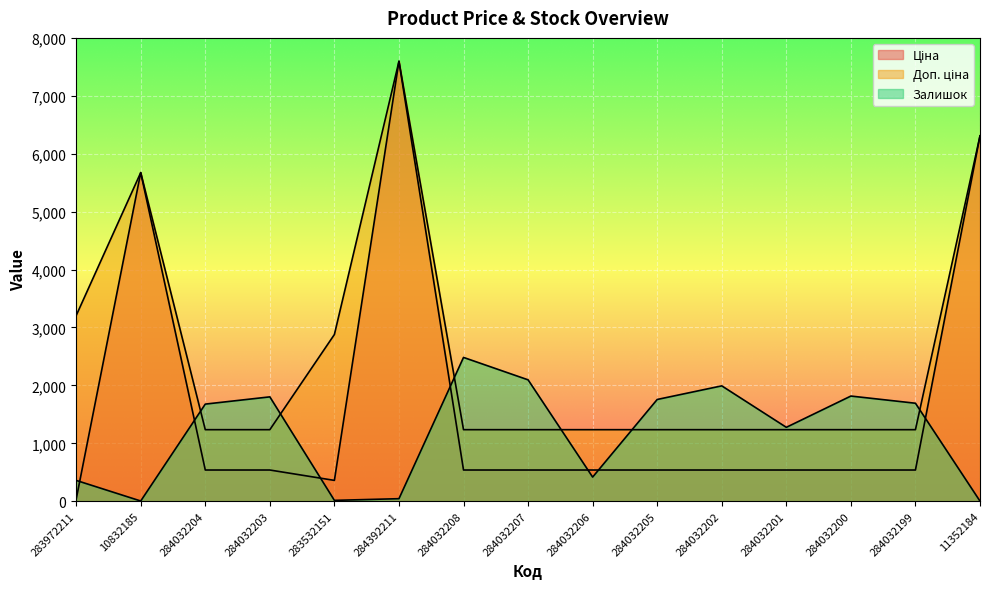

Which series changed the most between 284032201 and 11352184?

Ціна